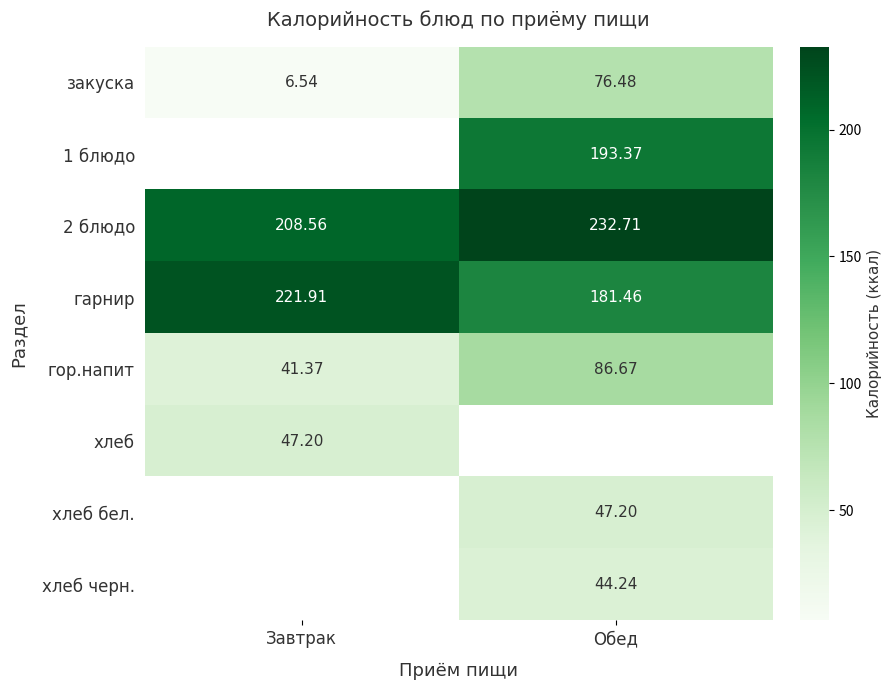

List the labels in order of закуска value, smallest first.

Завтрак, Обед